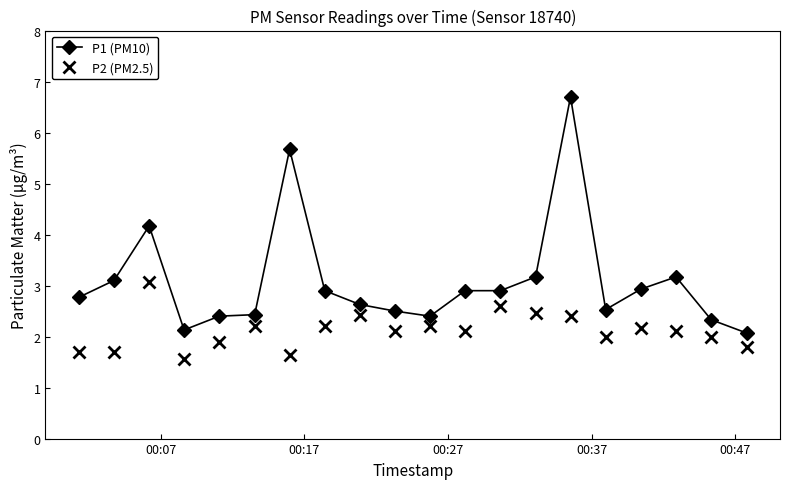

True or false: P2 (PM2.5) has more than 2 interior local peaks.

True